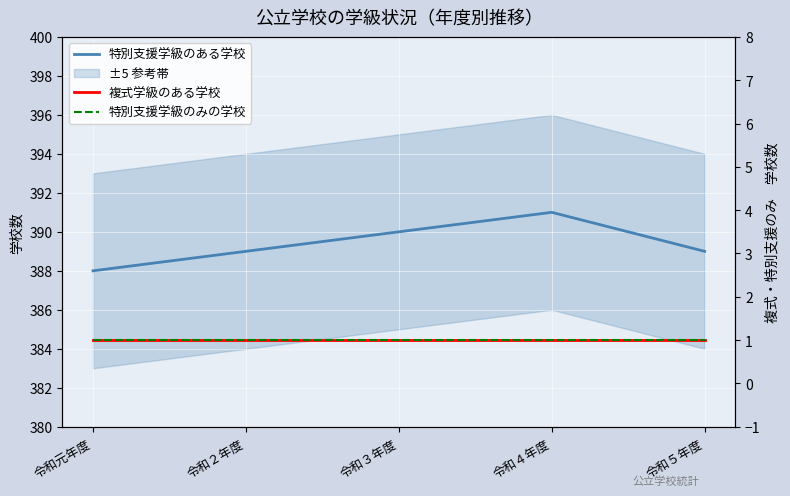

In 特別支援学級のある学校, how many points are higher than both neighbors (excluding endpoints)?

1